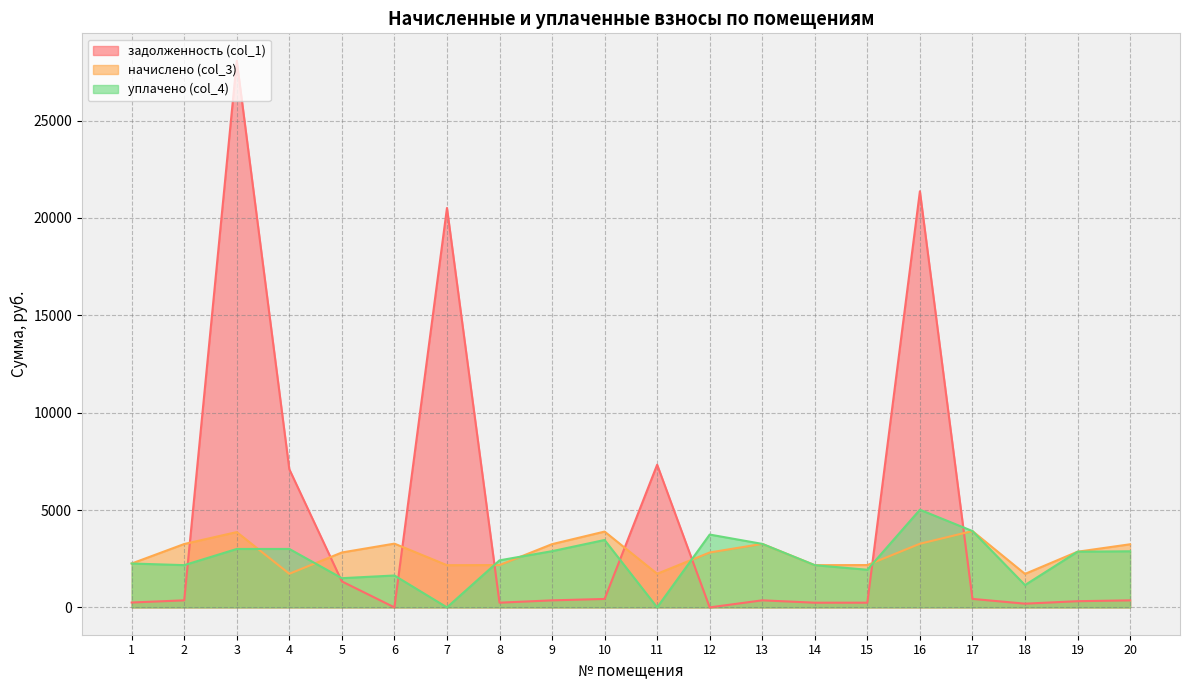

Which category has the lowest value in the уплачено (col_4) series?

7